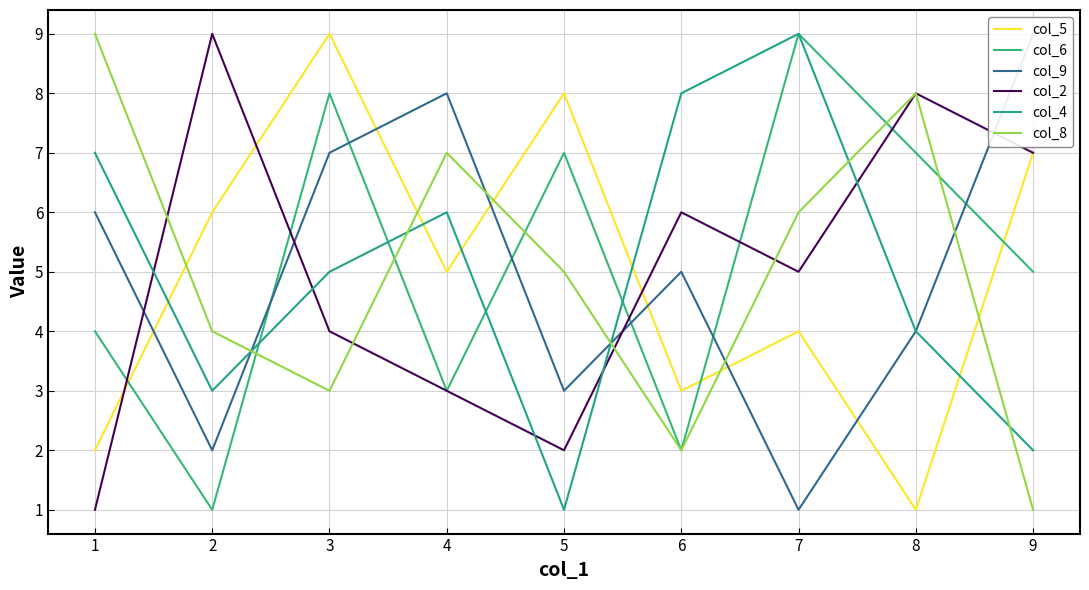

What is the maximum value for col_9?

9